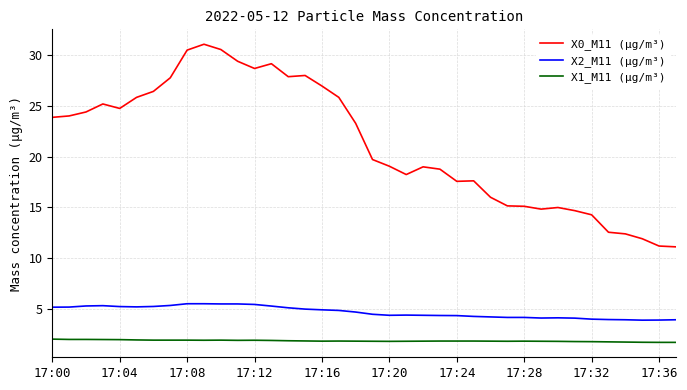

List the series in order of their peak value, highest first.

X0_M11 (μg/m³), X2_M11 (μg/m³), X1_M11 (μg/m³)